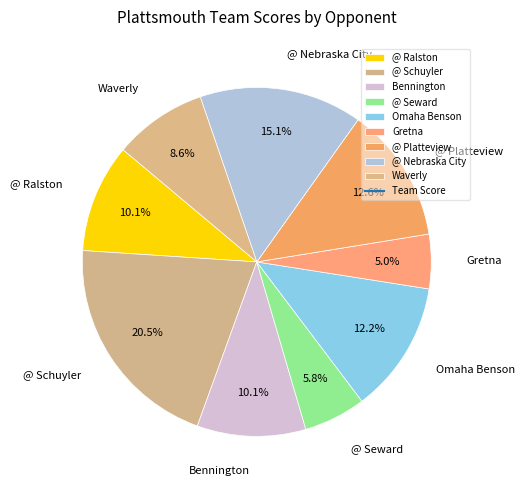

Which slice is the largest?

@ Schuyler